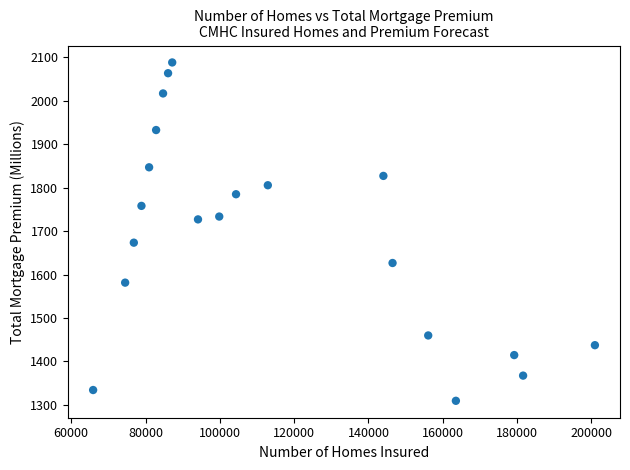

What is the range of Y values (max minus min)?

779.1